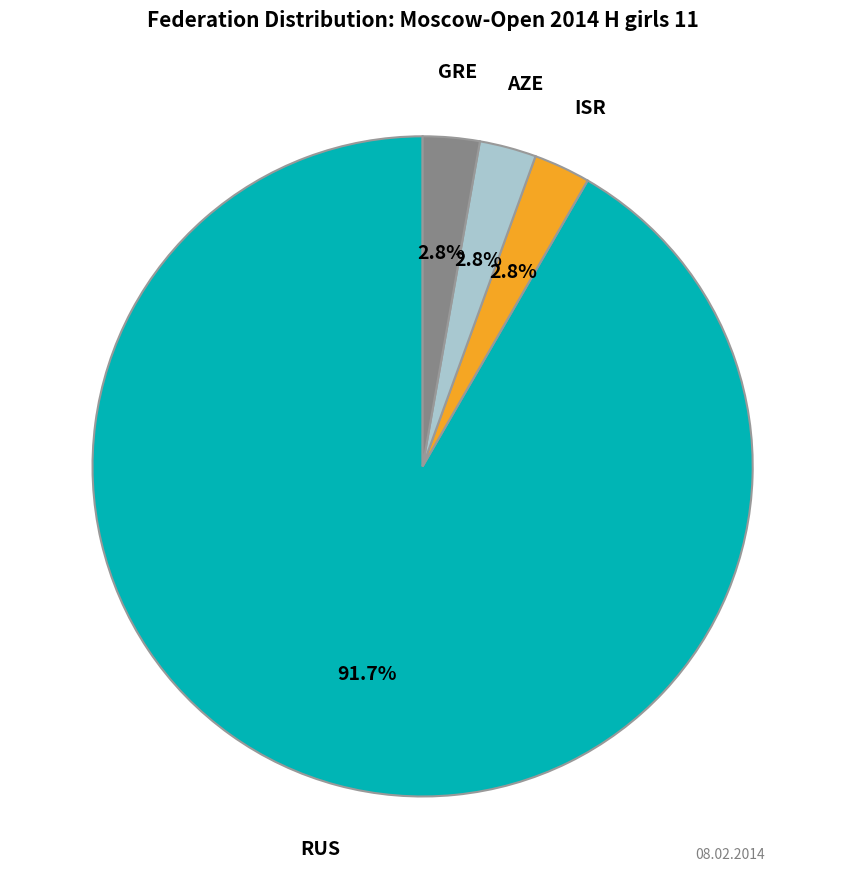

To the nearest percent, what is the difference between the largest and smallest slice percentages?

89%